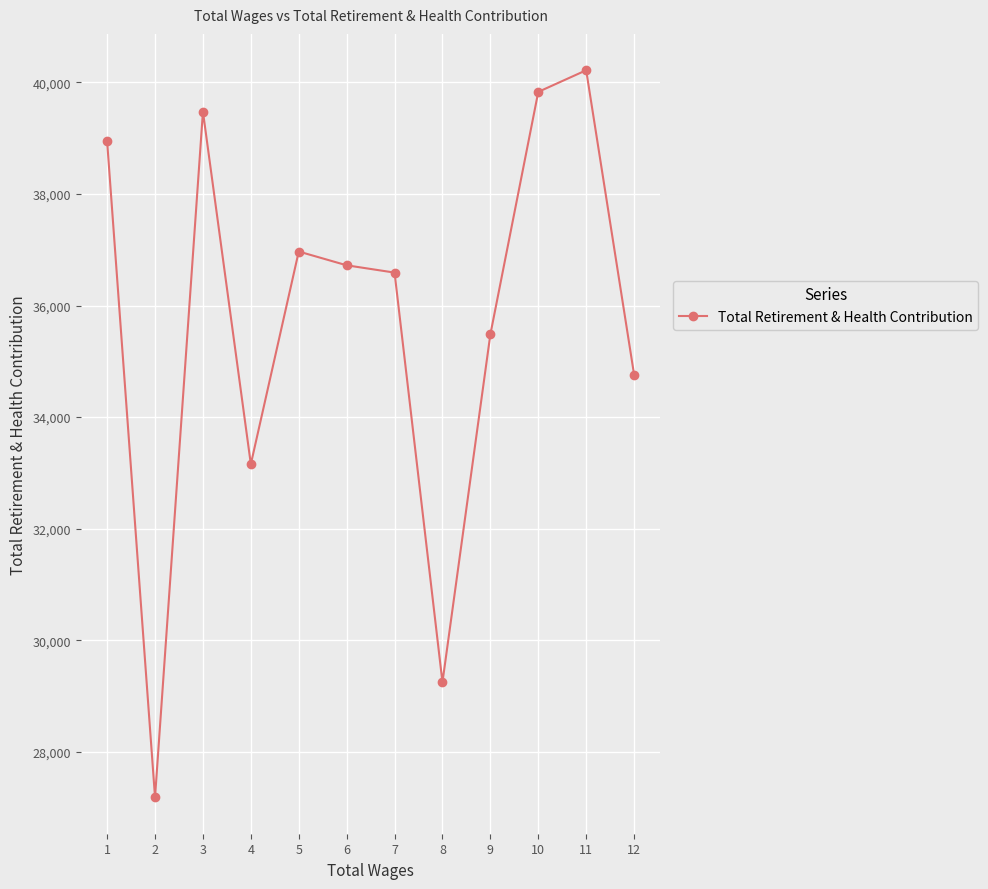

At which category does the data reach its first local valley?

2